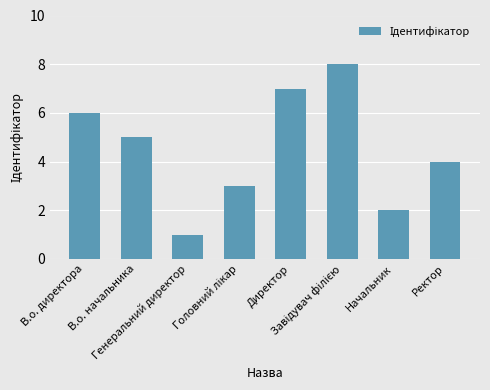

Are the bars horizontal?

No